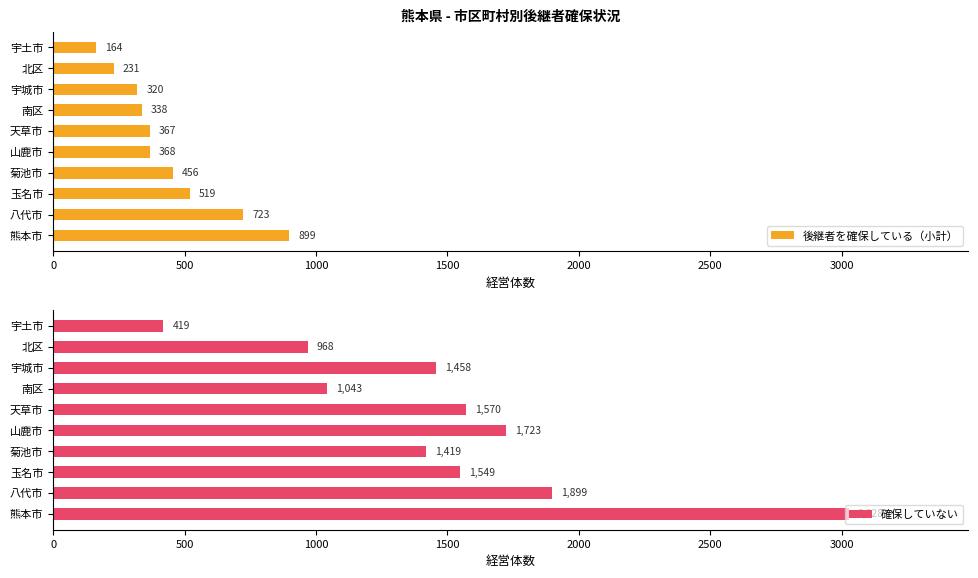

At how many categories does at least one series exceed 1866?

2